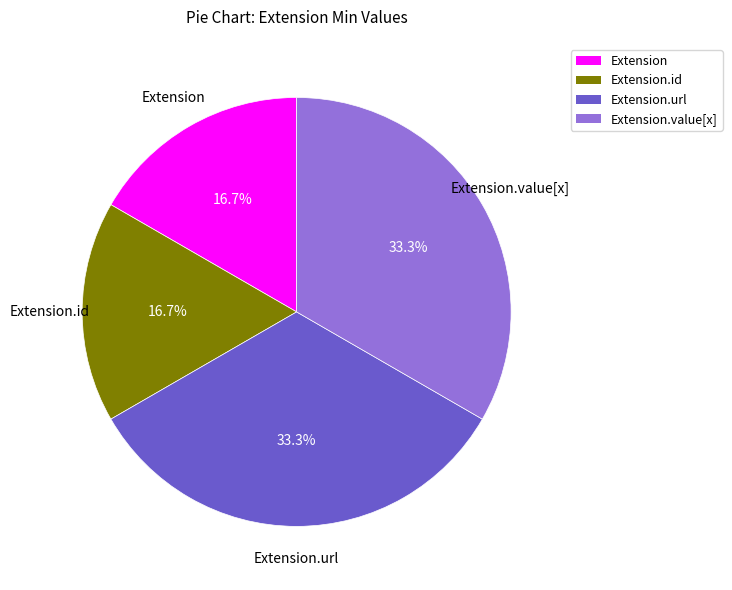

How many slices are in this pie chart?

4